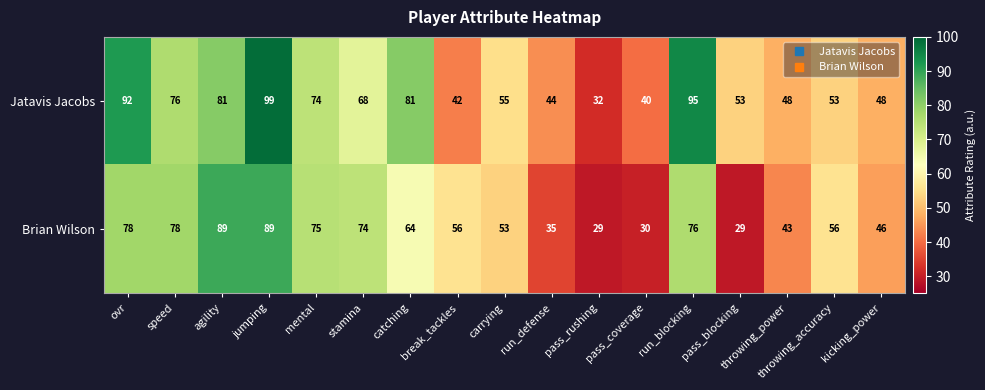

What is the sum of the Jatavis Jacobs values at run_defense and throwing_power?

92